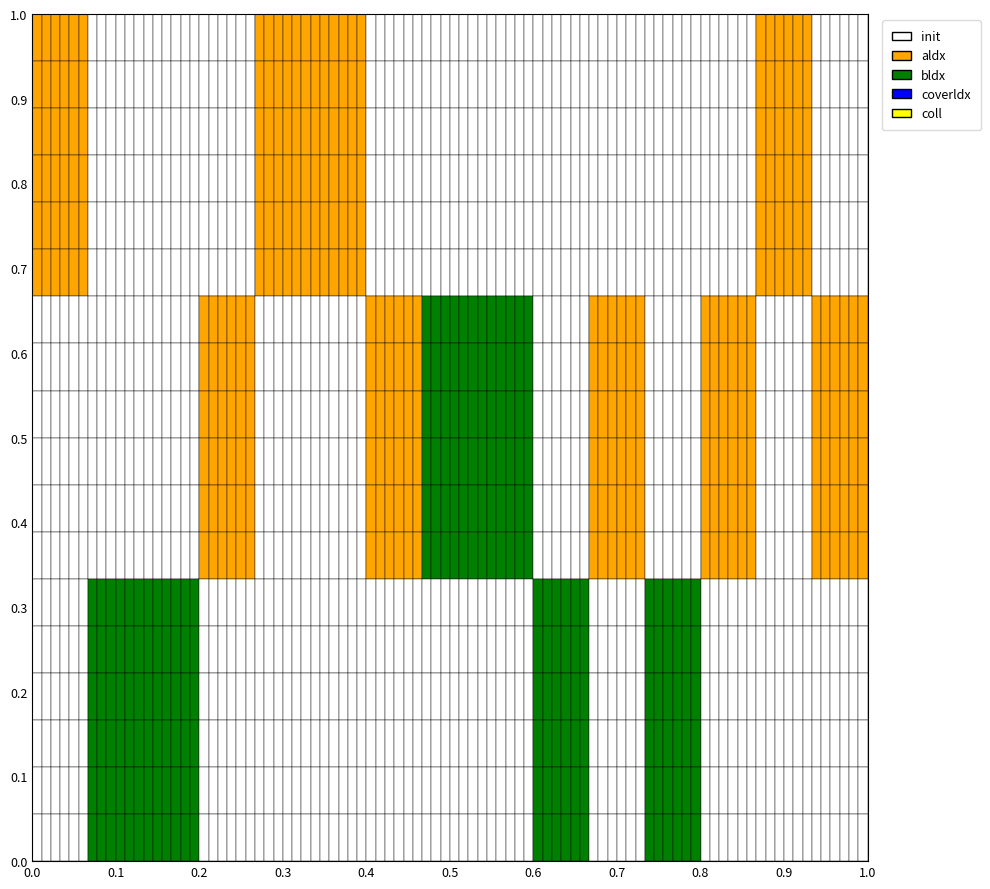

How many data points are less than 4?

11